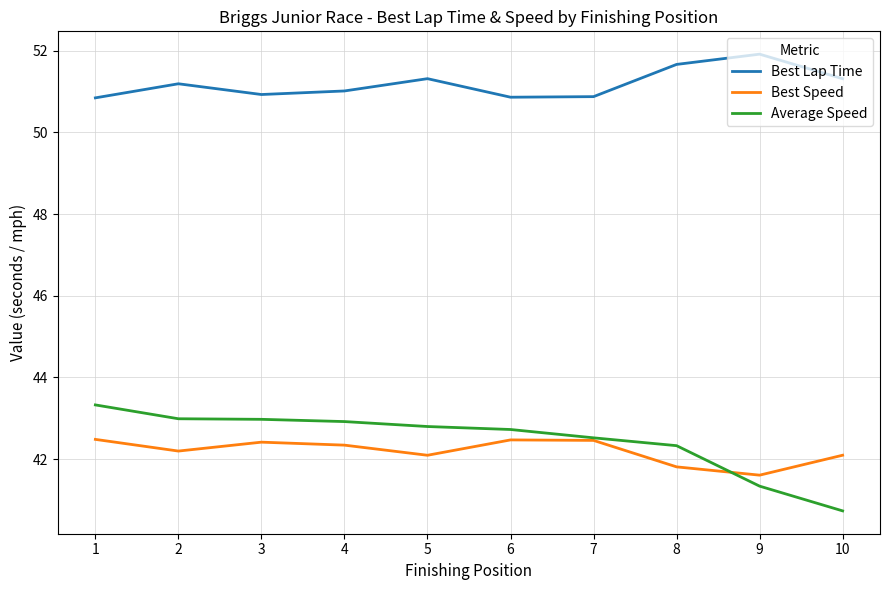

What value does the Best Lap Time series have at 10?

51.3